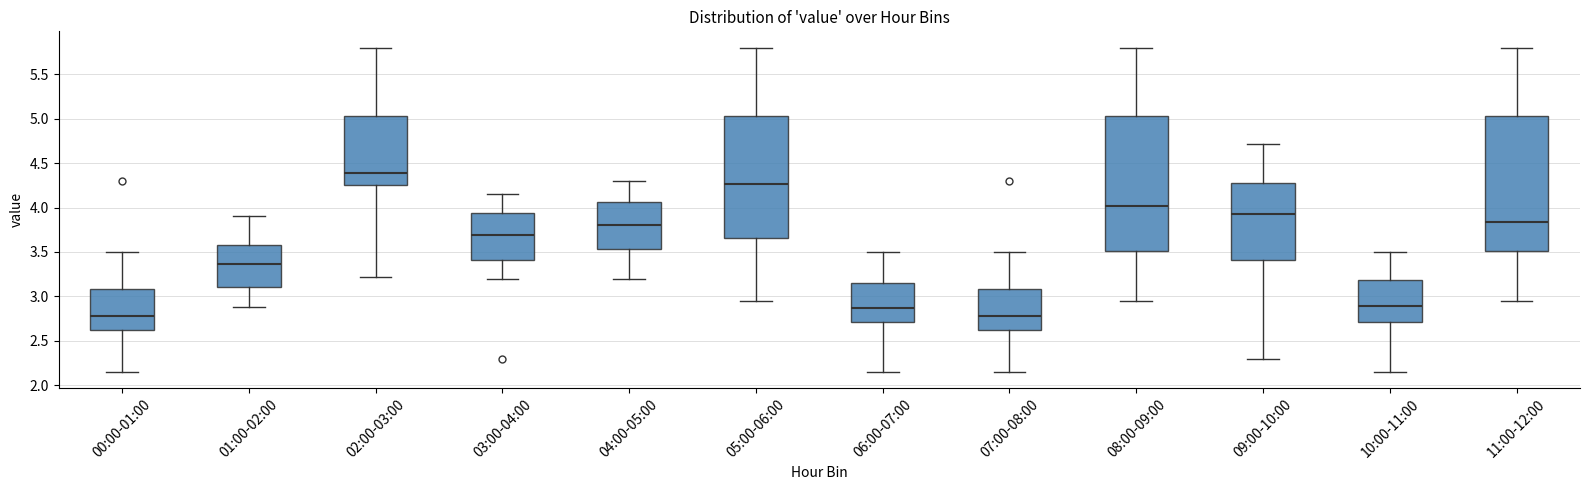

Reading left to right, read every box against the y-axis: the position of its median line, the range the box covers, and the ends of its whiskers. The values are not printed on the chart, so give them approximately, as read against the axis.

00:00-01:00: median 2.80, box 2.60 to 3.10, whiskers 2.15 to 3.50
01:00-02:00: median 3.35, box 3.10 to 3.60, whiskers 2.90 to 3.90
02:00-03:00: median 4.40, box 4.25 to 5.05, whiskers 3.20 to 5.80
03:00-04:00: median 3.70, box 3.40 to 3.95, whiskers 3.20 to 4.15
04:00-05:00: median 3.80, box 3.55 to 4.05, whiskers 3.20 to 4.30
05:00-06:00: median 4.25, box 3.65 to 5.05, whiskers 2.95 to 5.80
06:00-07:00: median 2.85, box 2.70 to 3.15, whiskers 2.15 to 3.50
07:00-08:00: median 2.80, box 2.60 to 3.10, whiskers 2.15 to 3.50
08:00-09:00: median 4.00, box 3.50 to 5.05, whiskers 2.95 to 5.80
09:00-10:00: median 3.95, box 3.40 to 4.30, whiskers 2.30 to 4.70
10:00-11:00: median 2.90, box 2.70 to 3.20, whiskers 2.15 to 3.50
11:00-12:00: median 3.85, box 3.50 to 5.05, whiskers 2.95 to 5.80